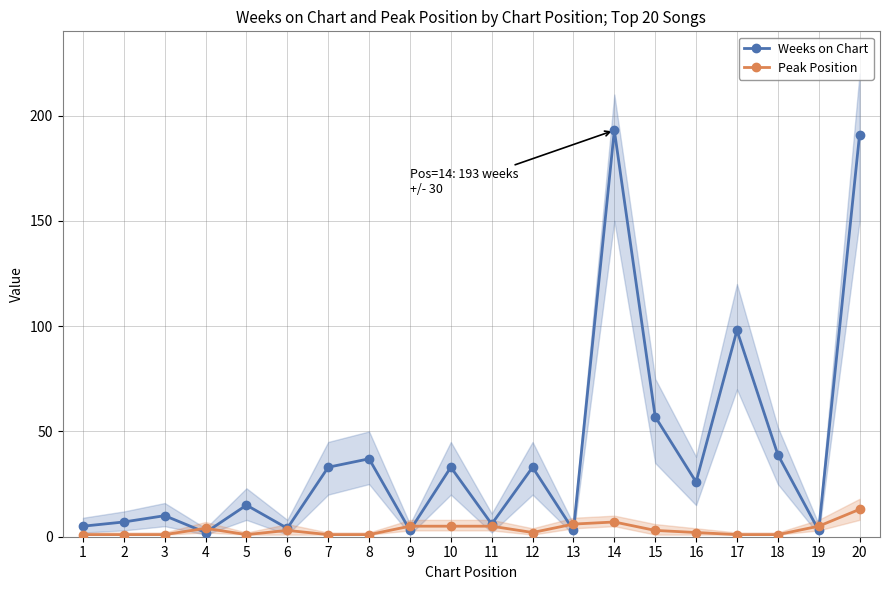

Is the value of Weeks on Chart at 7 greater than the value of Peak Position at 17?

Yes